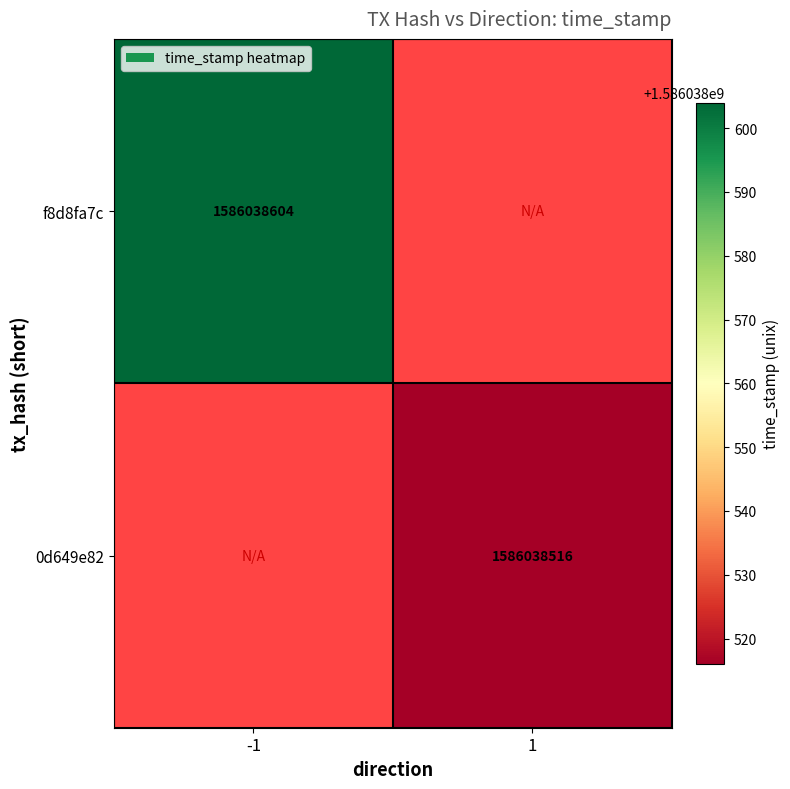

Is it true that f8d8fa7c equals 1586038604 at time_stamp?

True